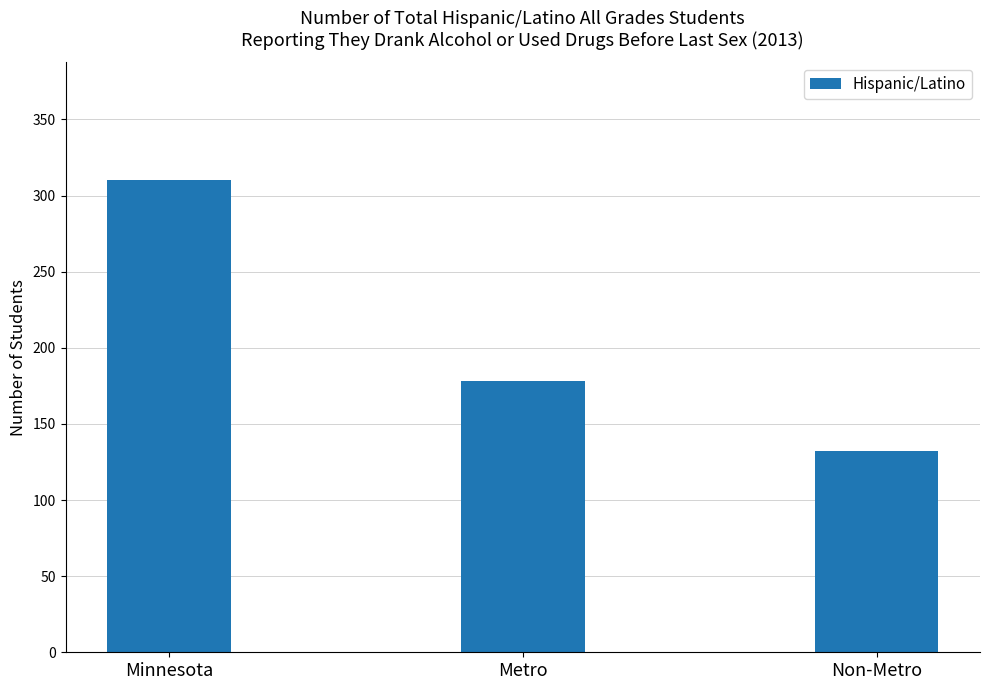

Reading left to right, list all the values displayed in this chart.

310	178	132